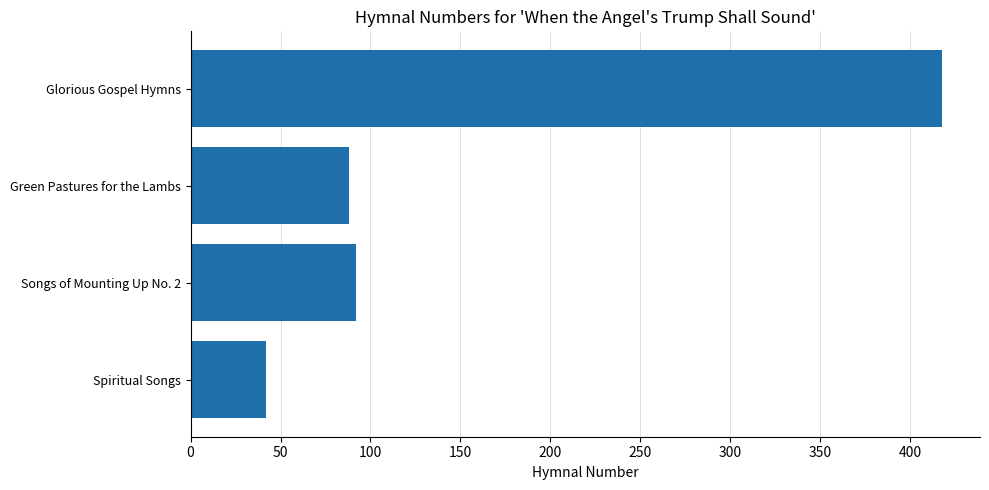

What is the change in value from Green Pastures for the Lambs to Glorious Gospel Hymns?

+330